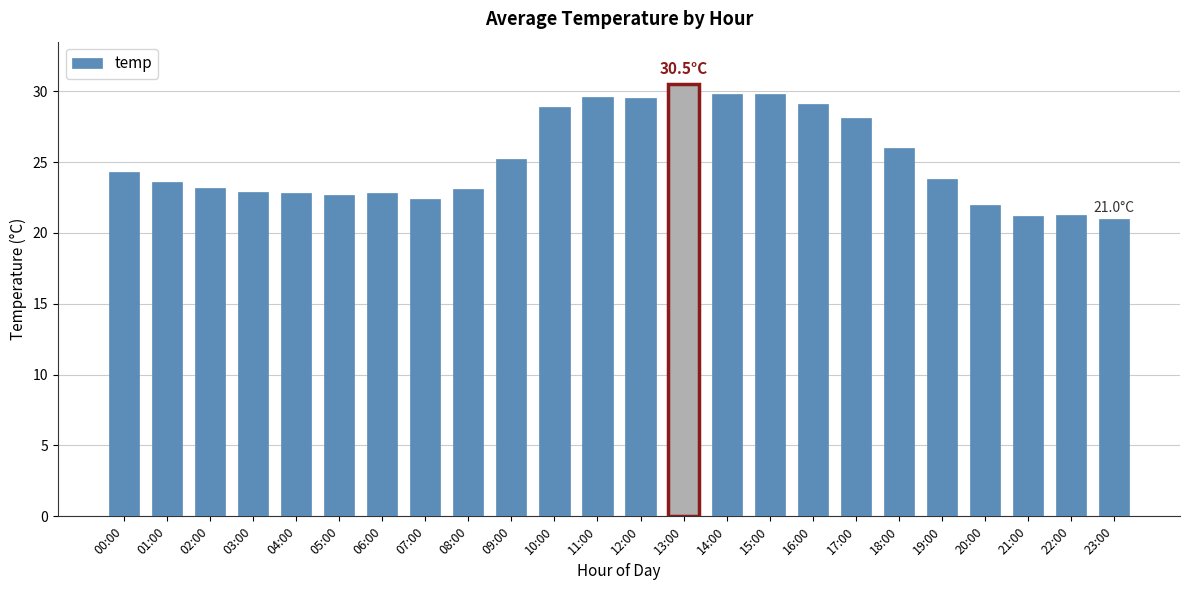

Count the number of data series in this chart.

1